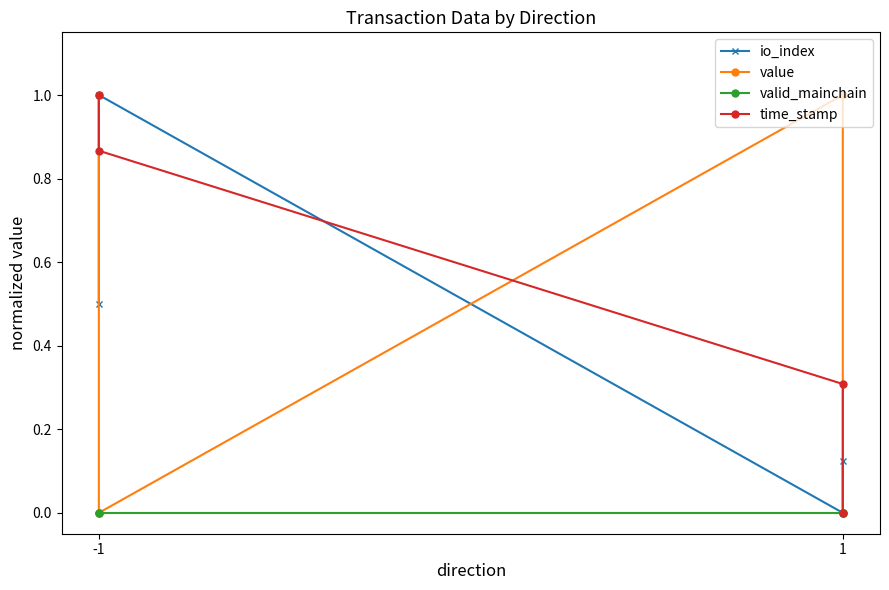

What is the value of the io_index point at the 1st from the left?

0.5